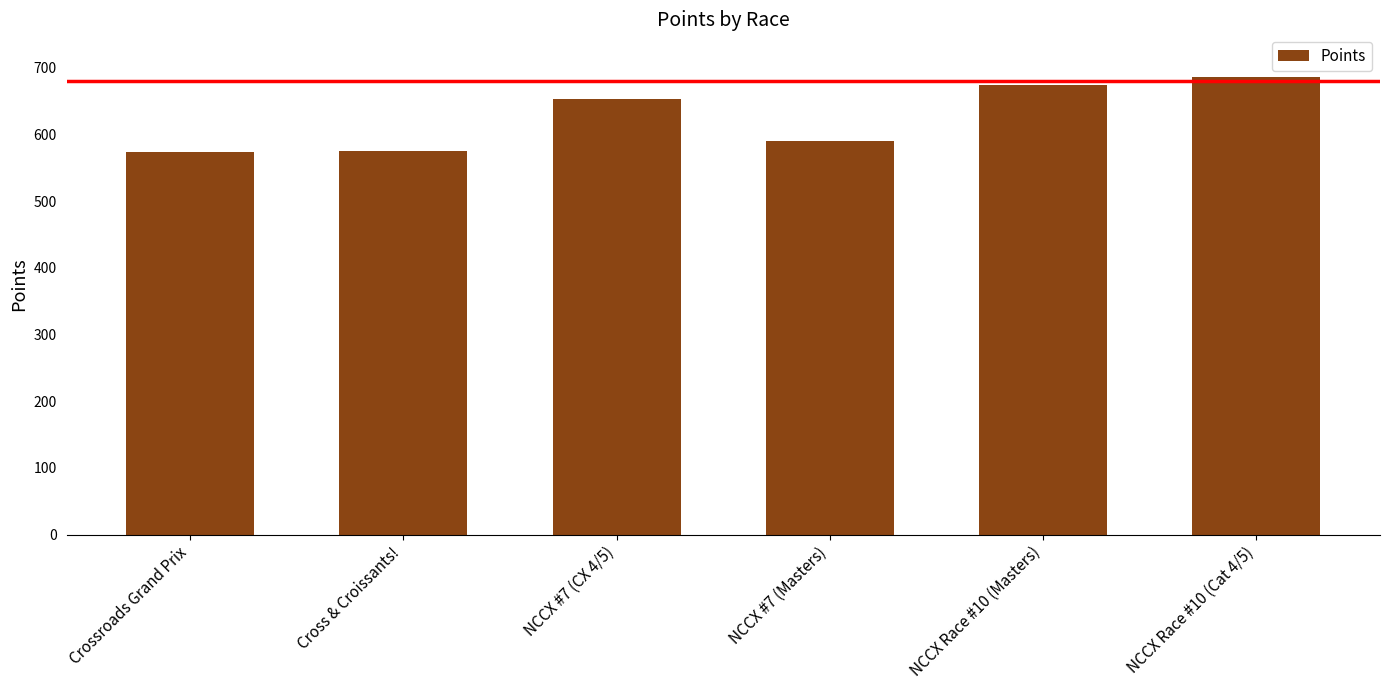

What is the value of the 2nd bar from the left?

574.9